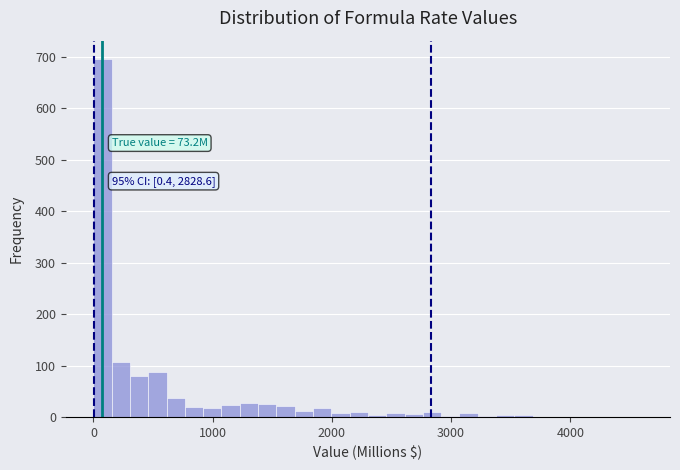

Around what value on the x-axis is the tallest bar? Give the approximate position of its centre, as read against the axis.

100